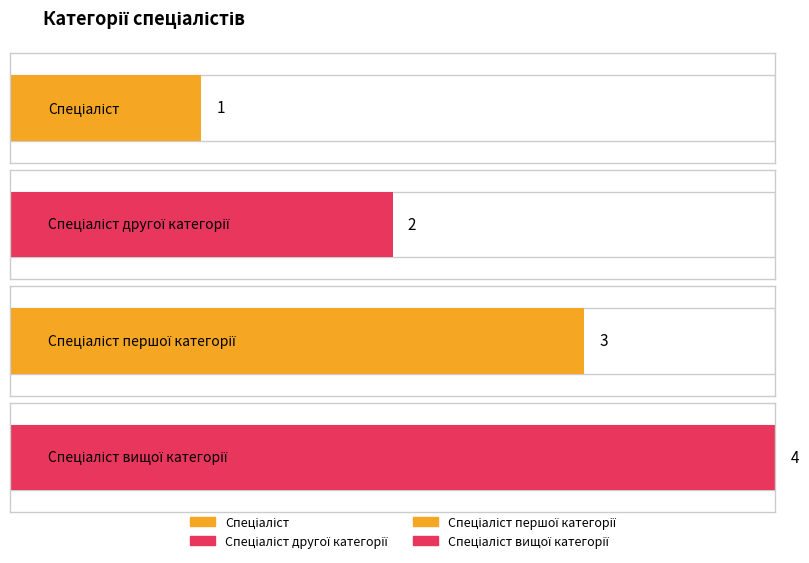

Is it true that the value at Спеціаліст першої категорії is 3?

True